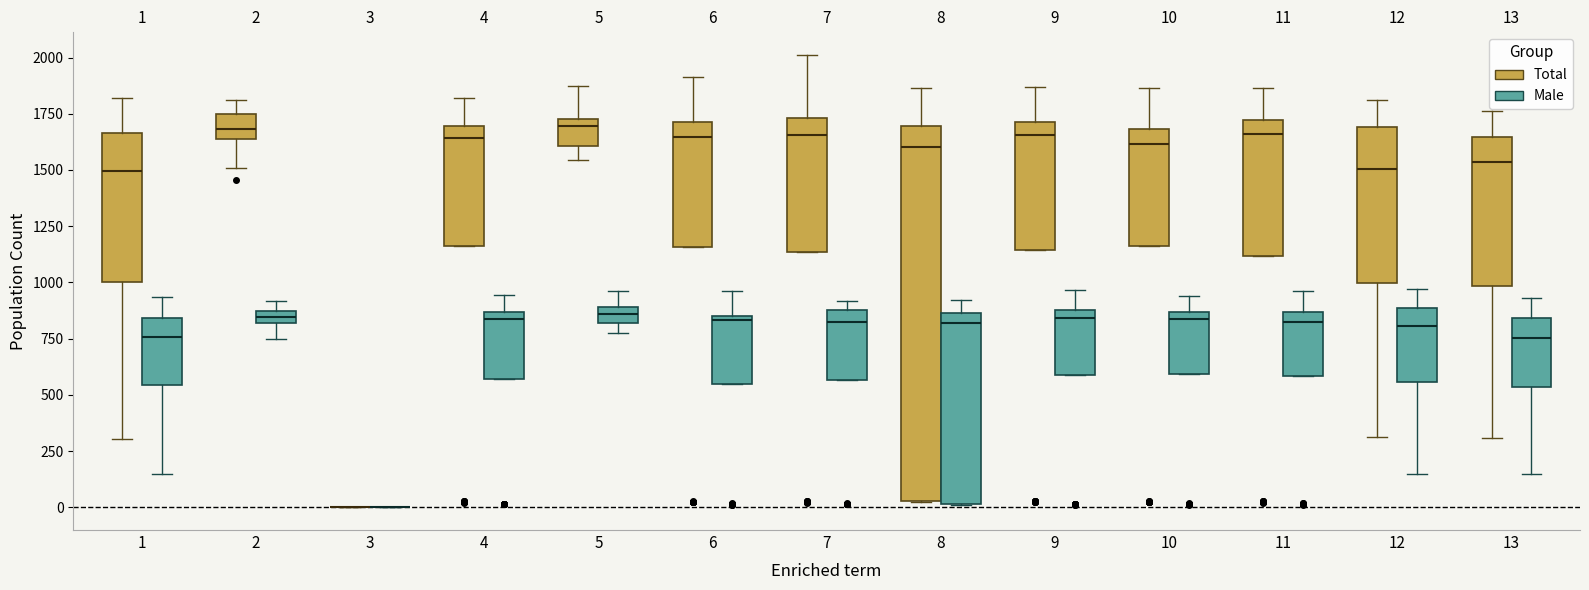

Which box is the tallest, from its lower edge to its upper edge?

8 (Total)